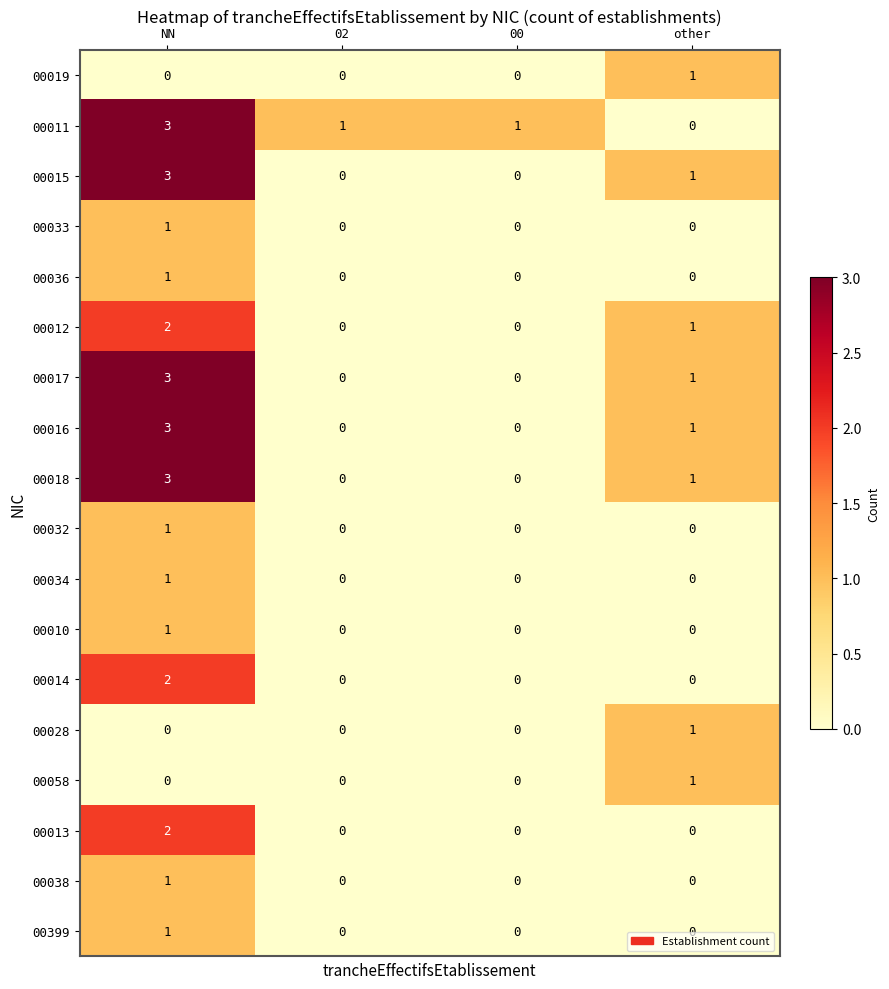

What is the sum of the 00011 values at NN and other?

3